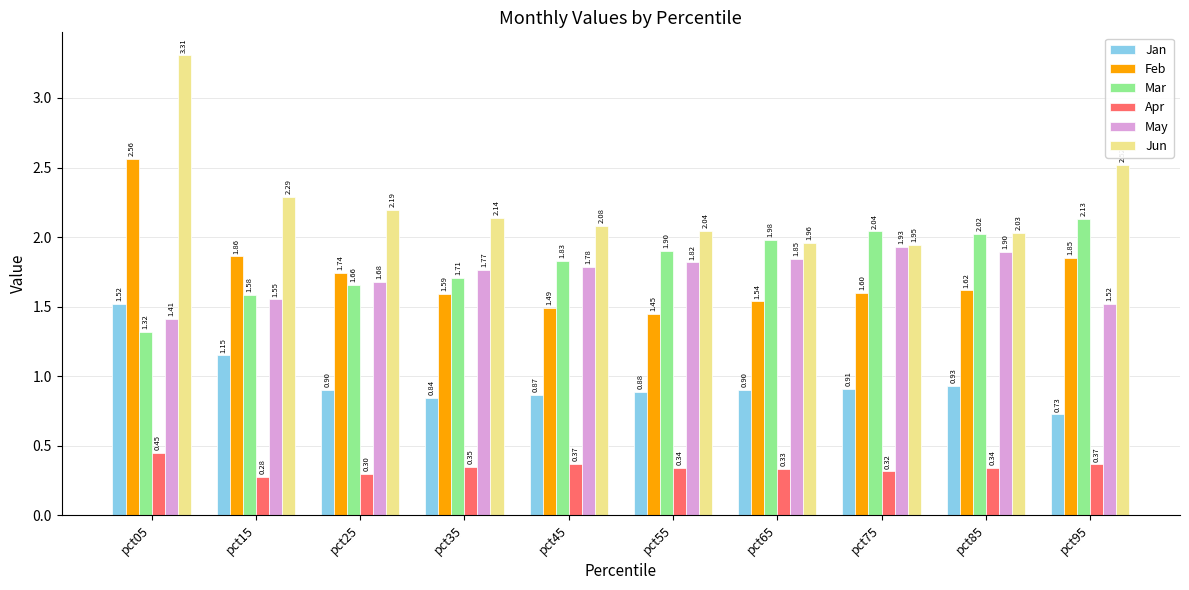

Is it true that Feb equals 2.5 at pct35?

False